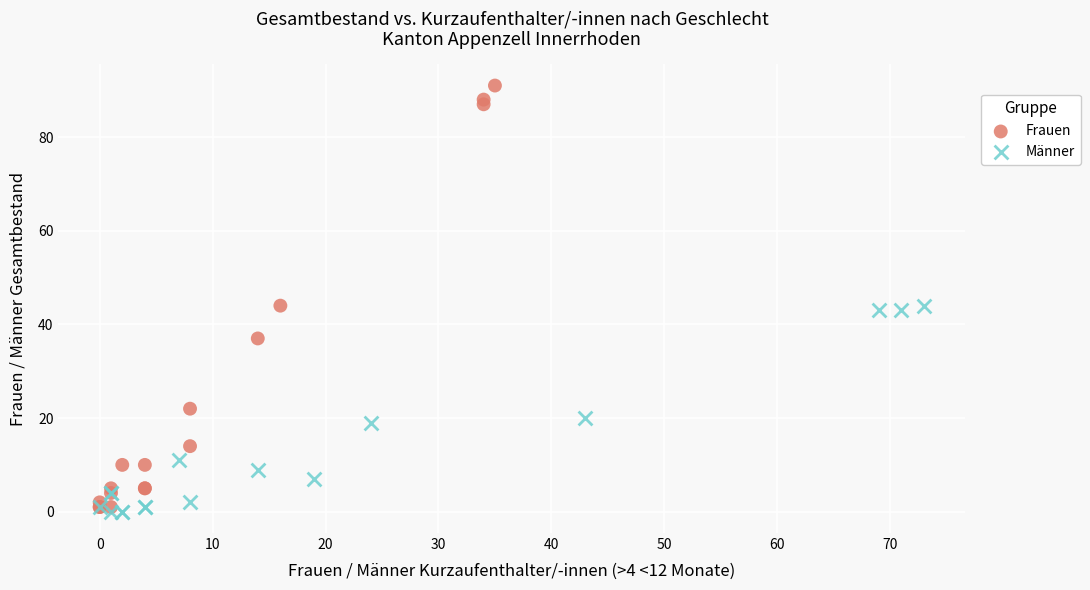

Which series reaches the minimum Y coordinate?

Männer